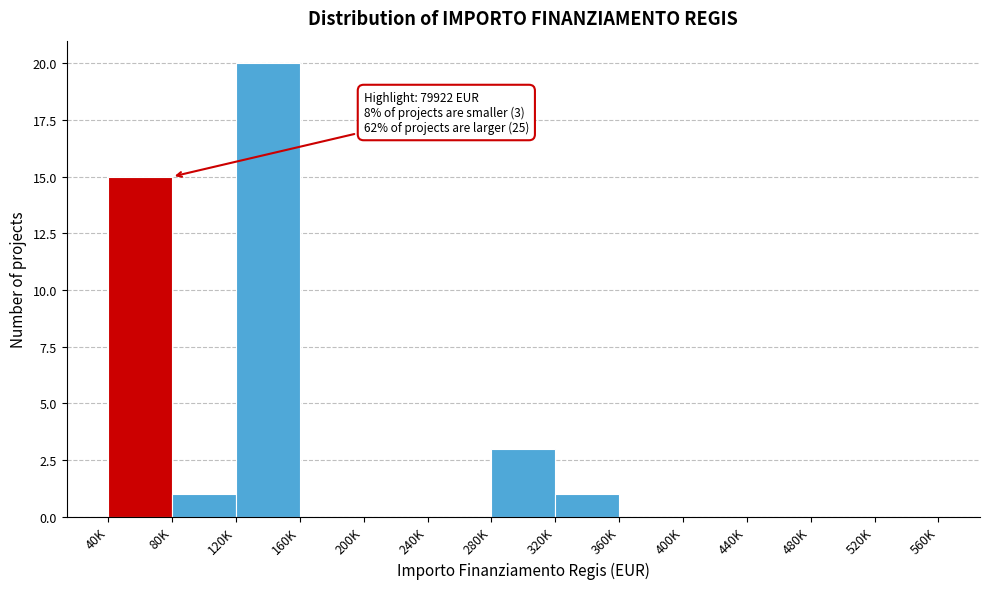

Reading right to left, list all the values displayed in this chart.

520K=0	480K=0	440K=0	400K=0	360K=0	320K=1	280K=3	240K=0	200K=0	160K=0	120K=20	80K=1	40K=15